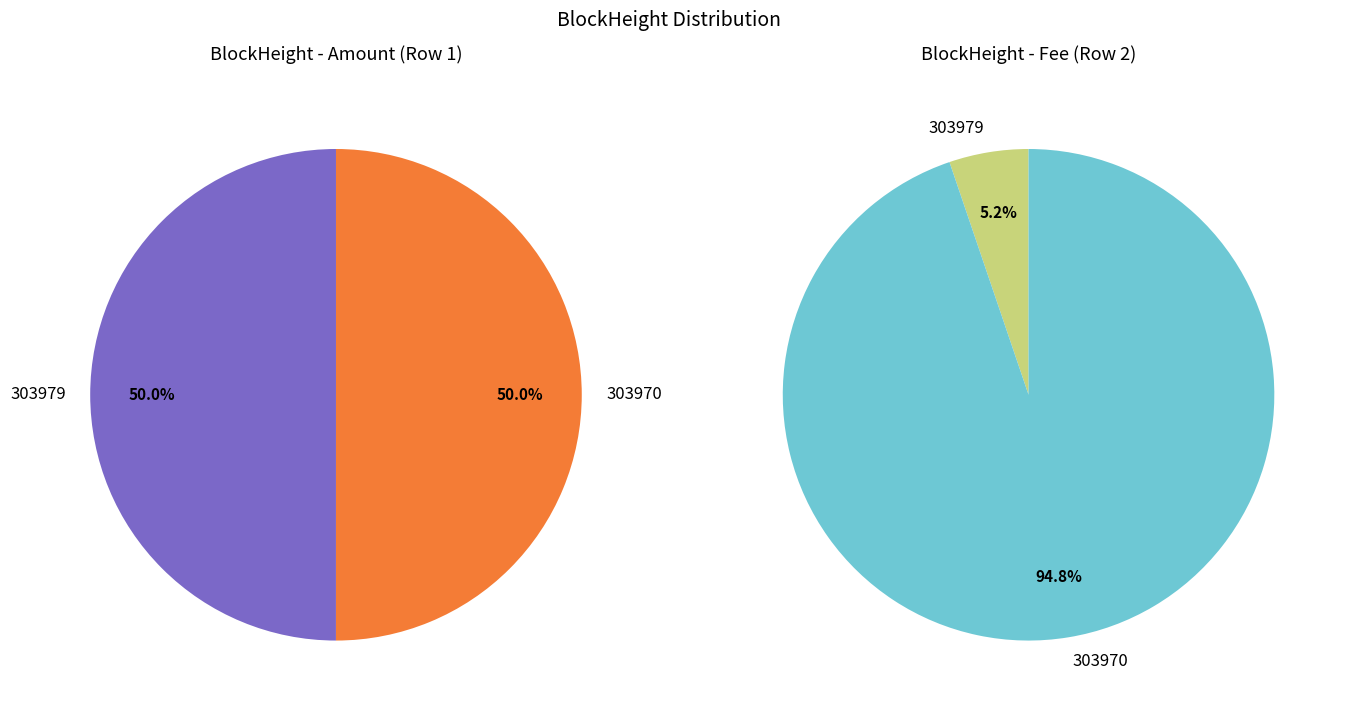

True or false: 303970 accounts for 99% of the total.

False